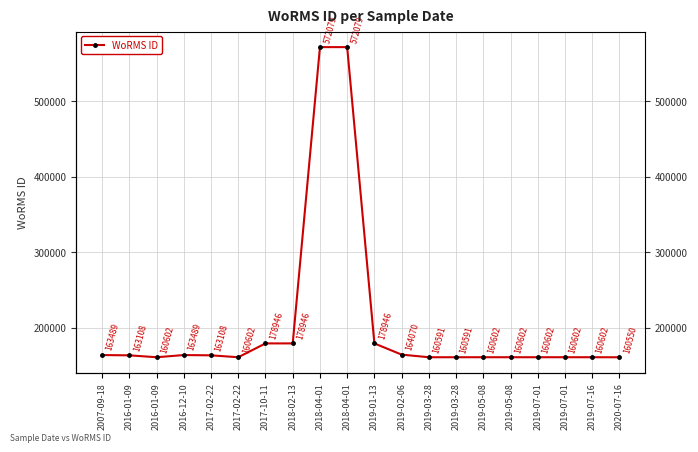

What is the difference between the values at 2017-10-11 and 2016-01-09?

15838